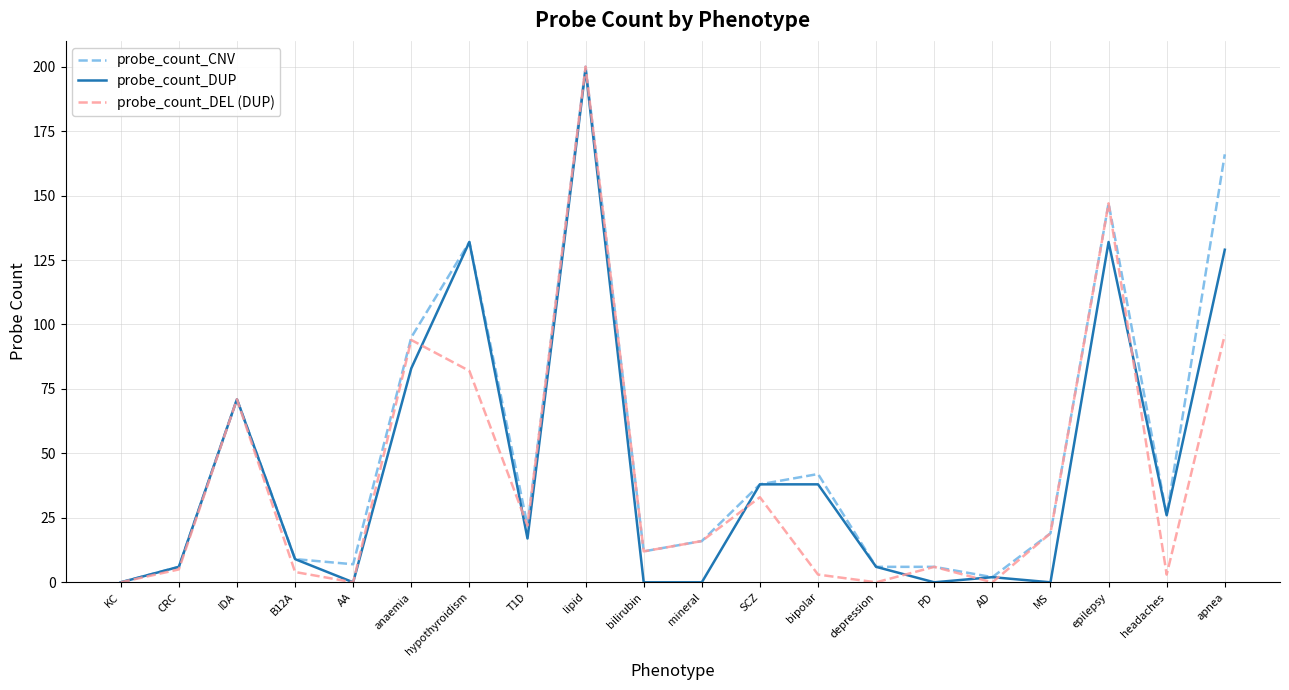

What is the highest value of the probe_count_CNV series?

200